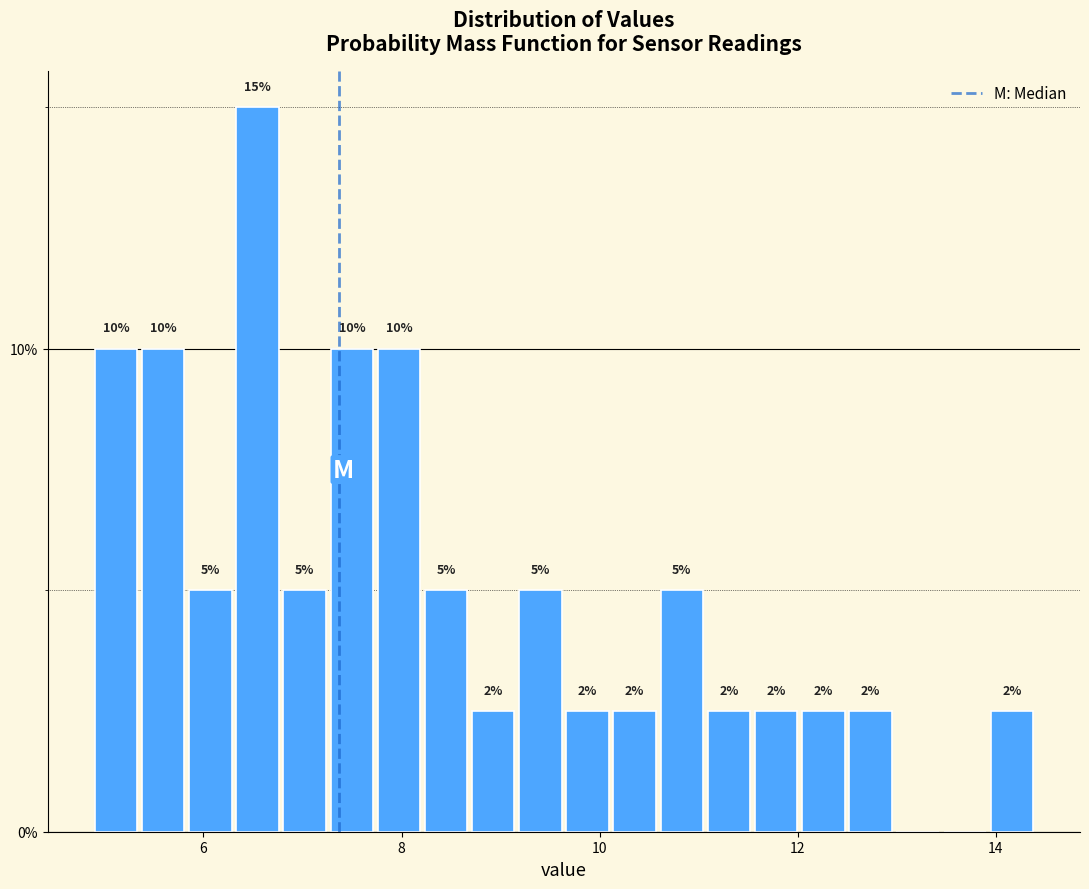

Read against the x-axis, roughly where is the centre of the tallest bar?

6.6